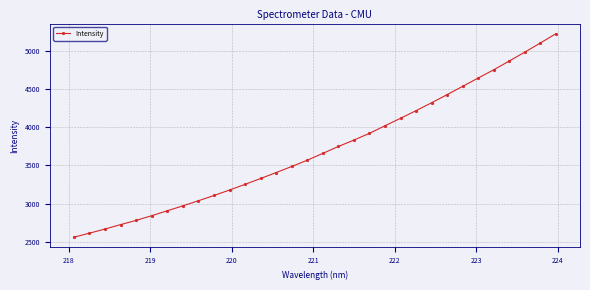

How many data points are above 3659?

16